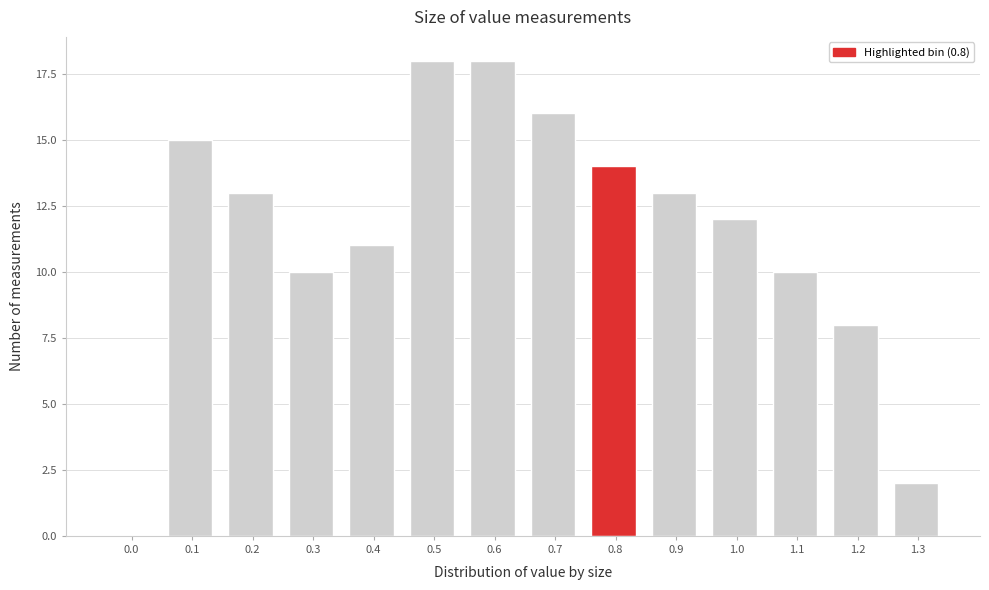

Reading right to left, transcribe all the data shown in this chart.

1.3=2	1.2=8	1.1=10	1.0=12	0.9=13	0.8=14	0.7=16	0.6=18	0.5=18	0.4=11	0.3=10	0.2=13	0.1=15	0.0=0